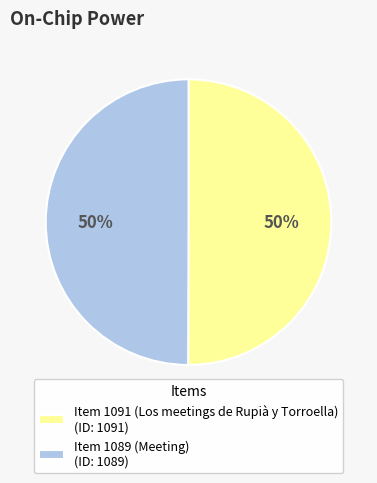

The Item 1089 (Meeting) slice represents 50% of the pie. True or false?

True